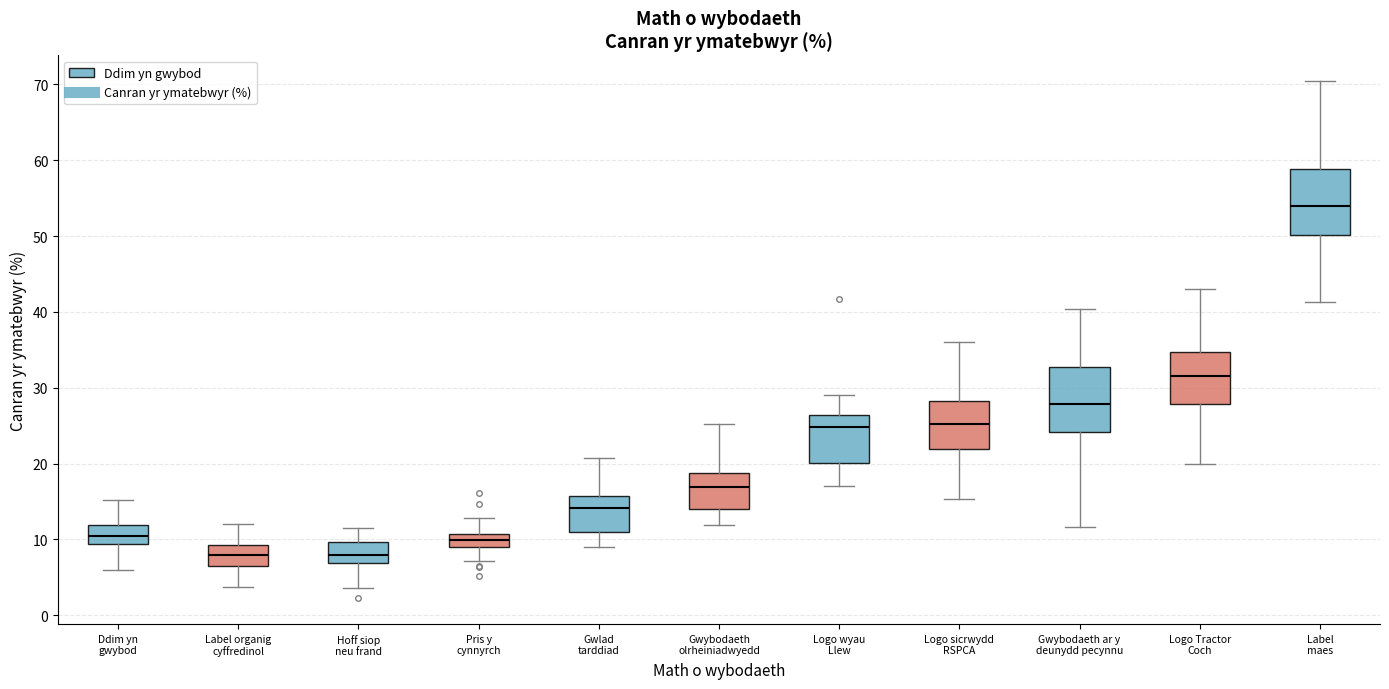

Reading left to right, read every box against the y-axis: the position of its median line, the range the box covers, and the ends of its whiskers. The values are not printed on the chart, so give them approximately, as read against the axis.

Ddim yn gwybod: median 10, box 9 to 12, whiskers 6 to 15
Label organig cyffredinol: median 8, box 6 to 9, whiskers 4 to 12
Hoff siop neu frand: median 8, box 7 to 10, whiskers 4 to 11
Pris y cynnyrch: median 10, box 9 to 11, whiskers 7 to 13
Gwlad tarddiad: median 14, box 11 to 16, whiskers 9 to 21
Gwybodaeth olrheiniadwyedd: median 17, box 14 to 19, whiskers 12 to 25
Logo wyau Llew: median 25, box 20 to 26, whiskers 17 to 29
Logo sicrwydd RSPCA: median 25, box 22 to 28, whiskers 15 to 36
Gwybodaeth ar y deunydd pecynnu: median 28, box 24 to 33, whiskers 12 to 40
Logo Tractor Coch: median 32, box 28 to 35, whiskers 20 to 43
Label maes: median 54, box 50 to 59, whiskers 41 to 70